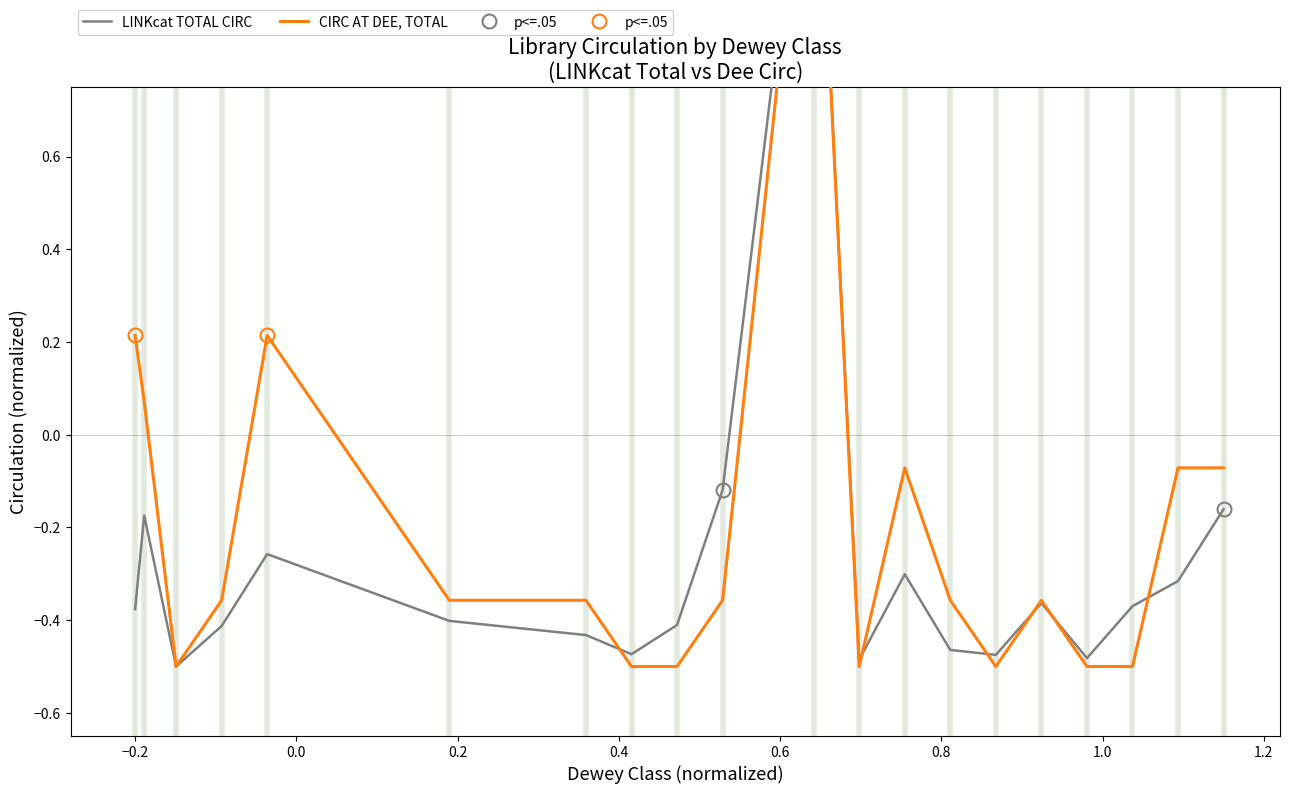

What is the maximum value for LINKcat TOTAL CIRC?

1.5